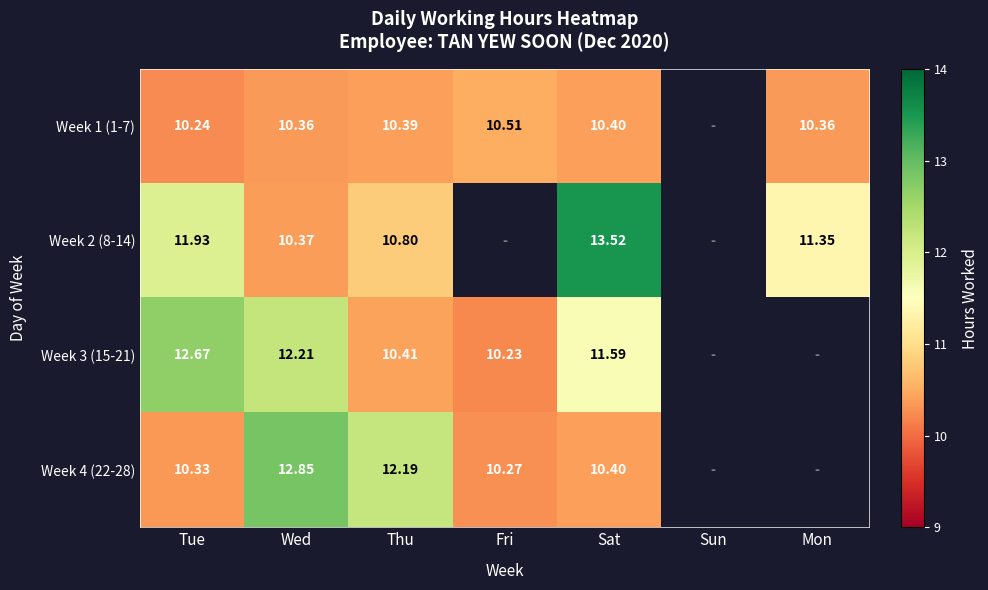

List the series in order of their peak value, lowest first.

Week 1 (1-7), Week 3 (15-21), Week 4 (22-28), Week 2 (8-14)